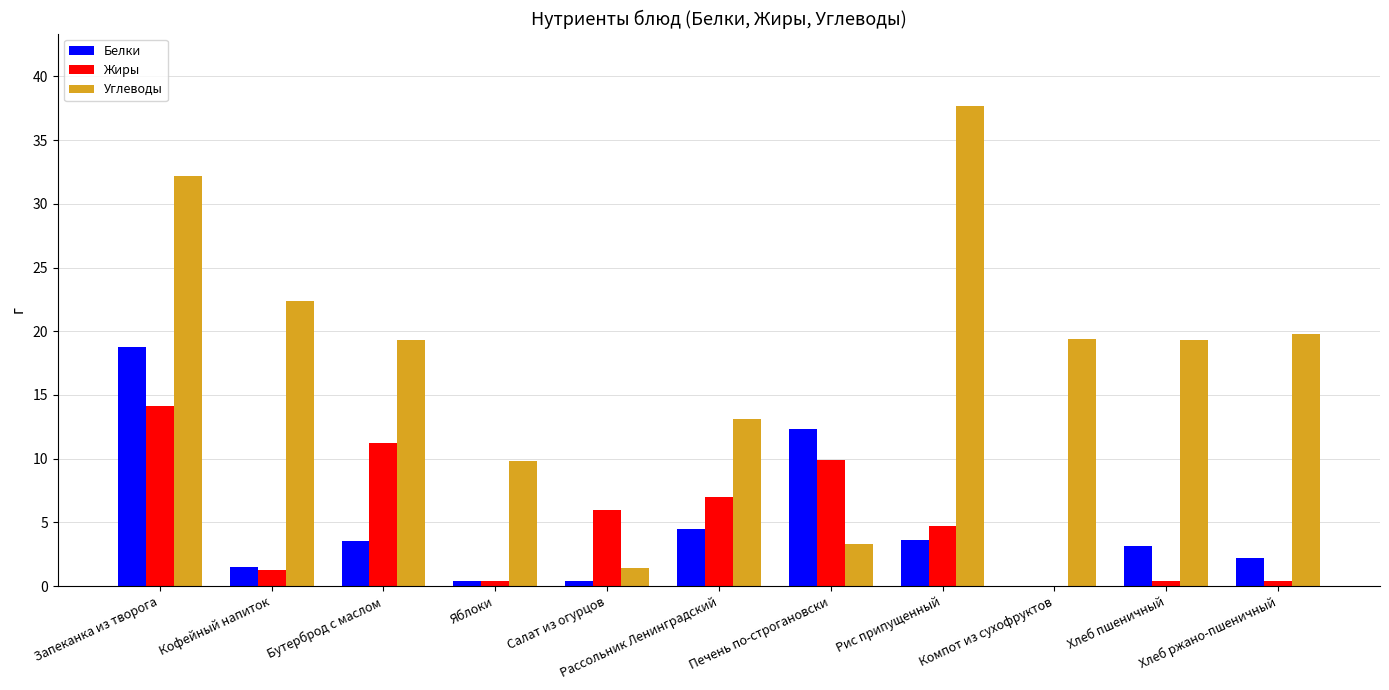

True or false: Углеводы has a value of 13.1 at Рассольник Ленинградский.

True